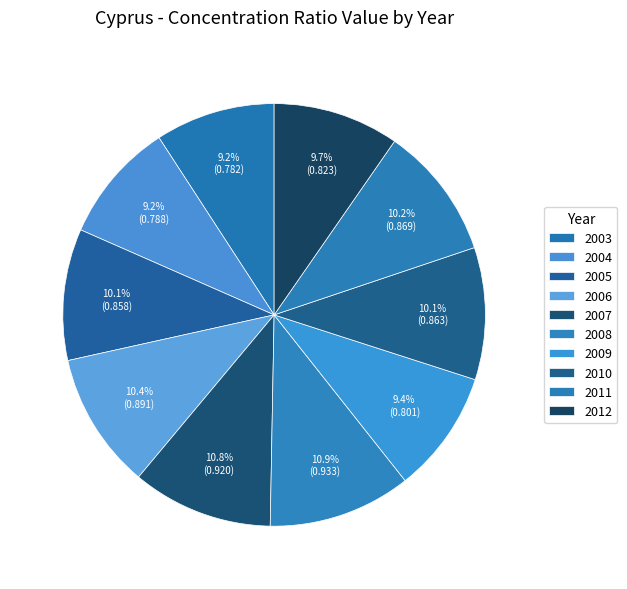

Is 2007 the majority of the pie?

No